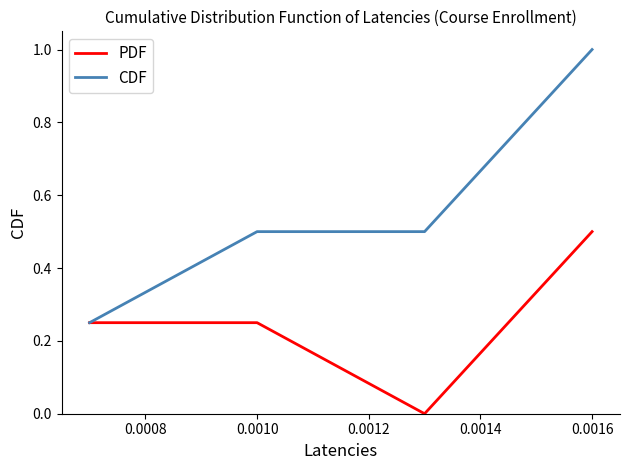

How many interior local valleys does the PDF series have?

1